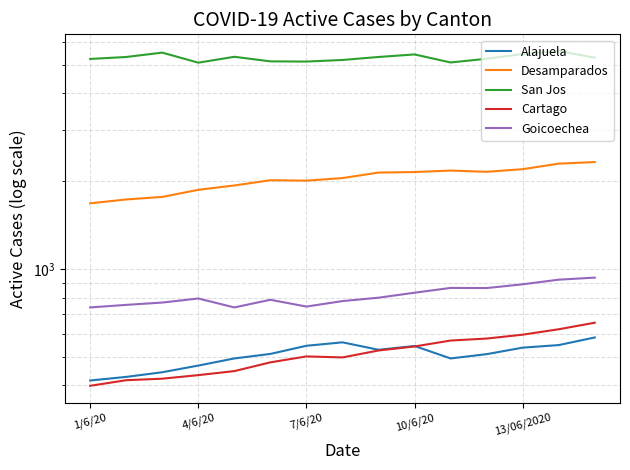

Count the number of data series in this chart.

5